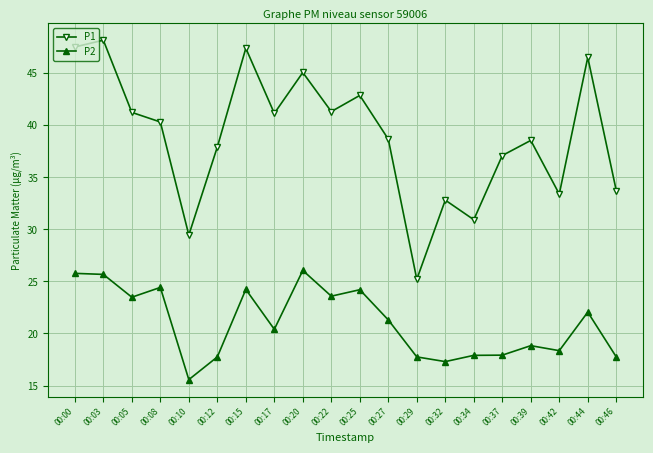

Rank the series by their maximum value, from lowest to highest.

P2, P1